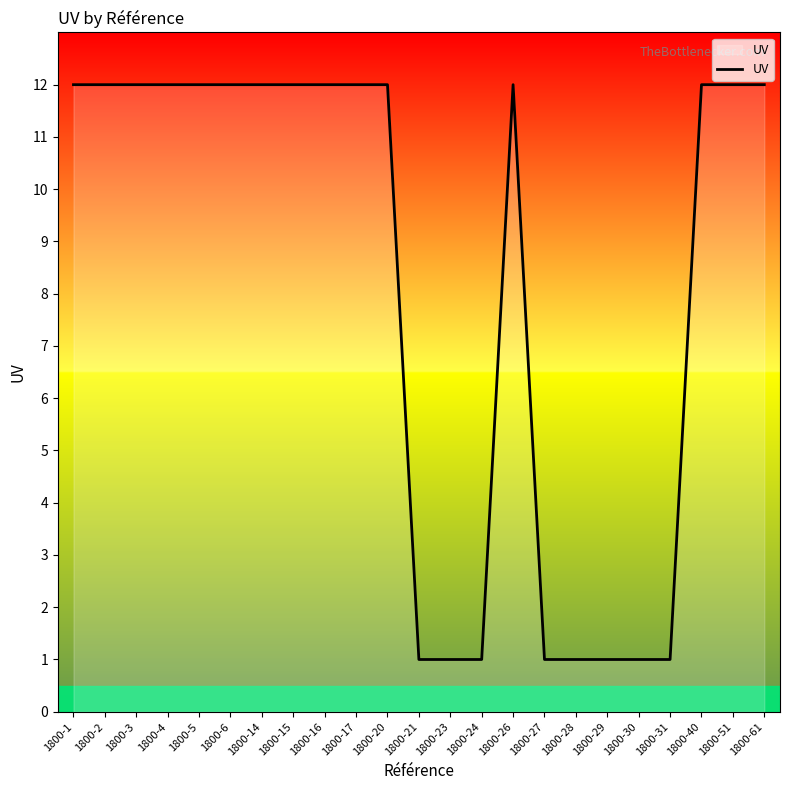

What is the ratio of the value at 1800-14 to the value at 1800-26?

1.0